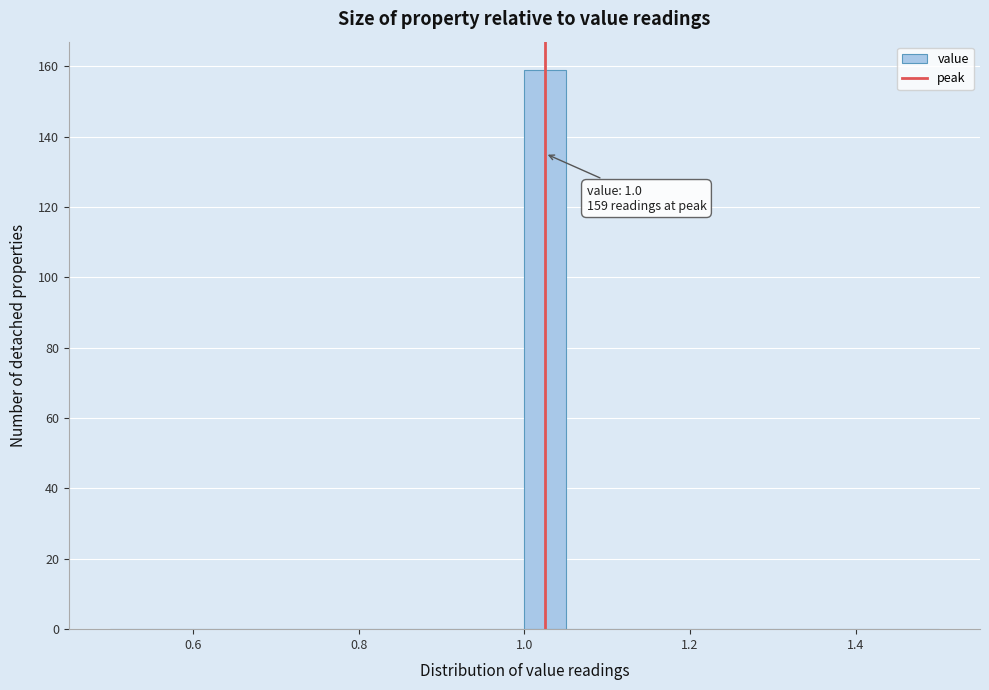

Read against the x-axis, roughly where is the centre of the tallest bar?

1.02